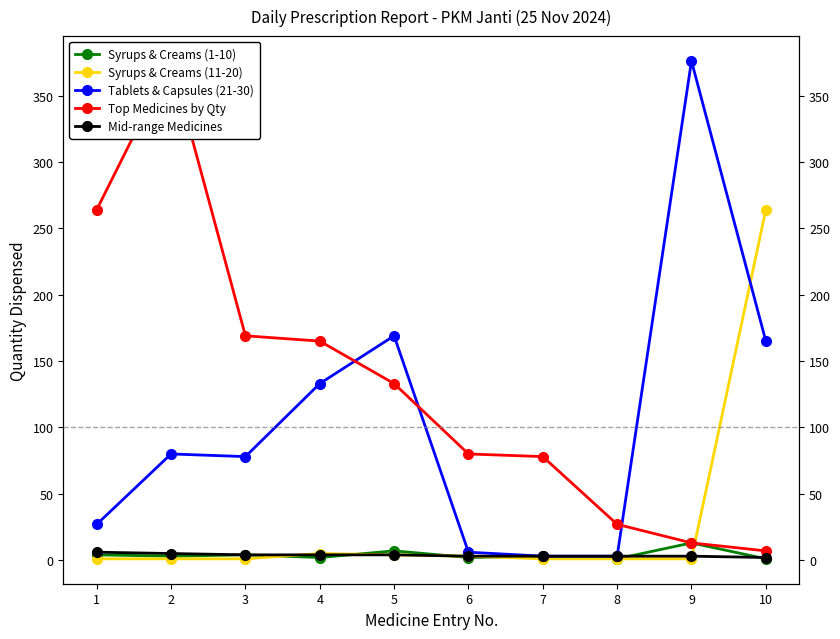

Where do Syrups & Creams (1-10) and Syrups & Creams (11-20) first cross each other?

3 and 4